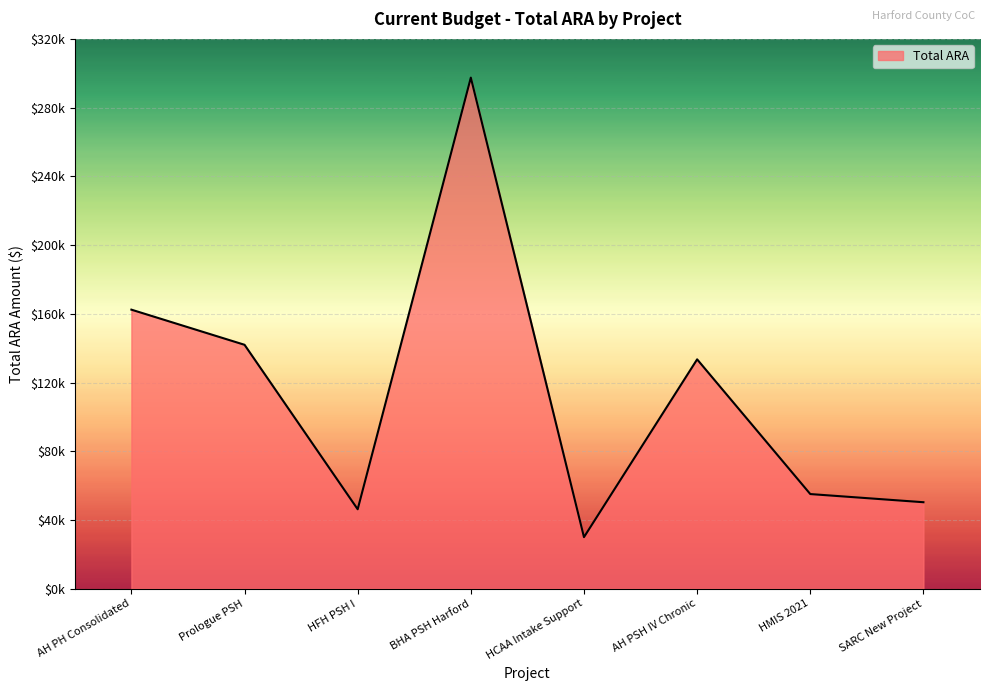

What is the minimum value shown in the chart?

30000